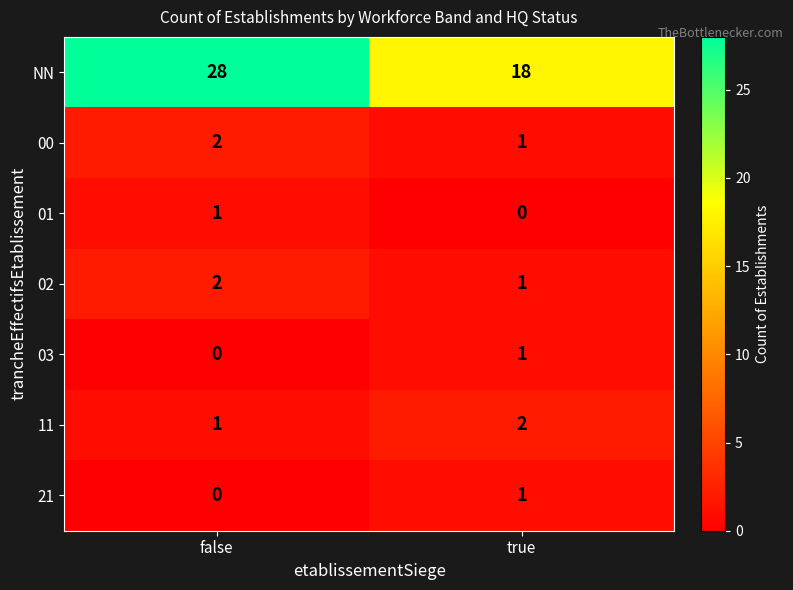

Rank the categories by 11 value from lowest to highest.

false, true